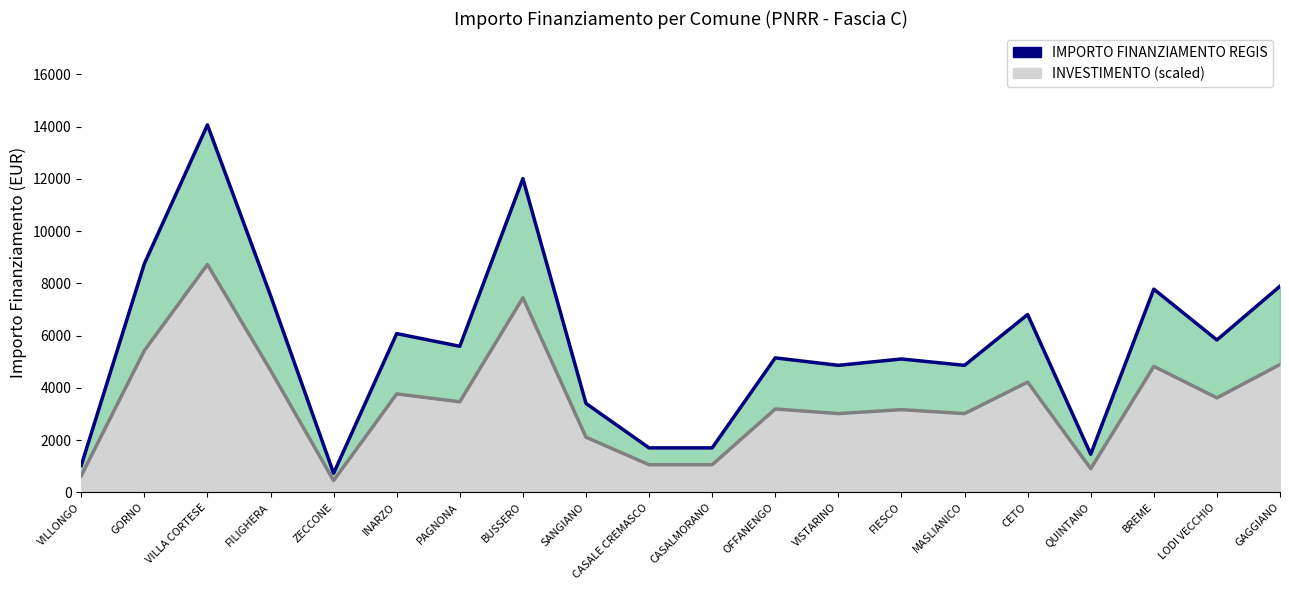

True or false: INVESTIMENTO (scaled) has more than 0 interior local peaks.

True